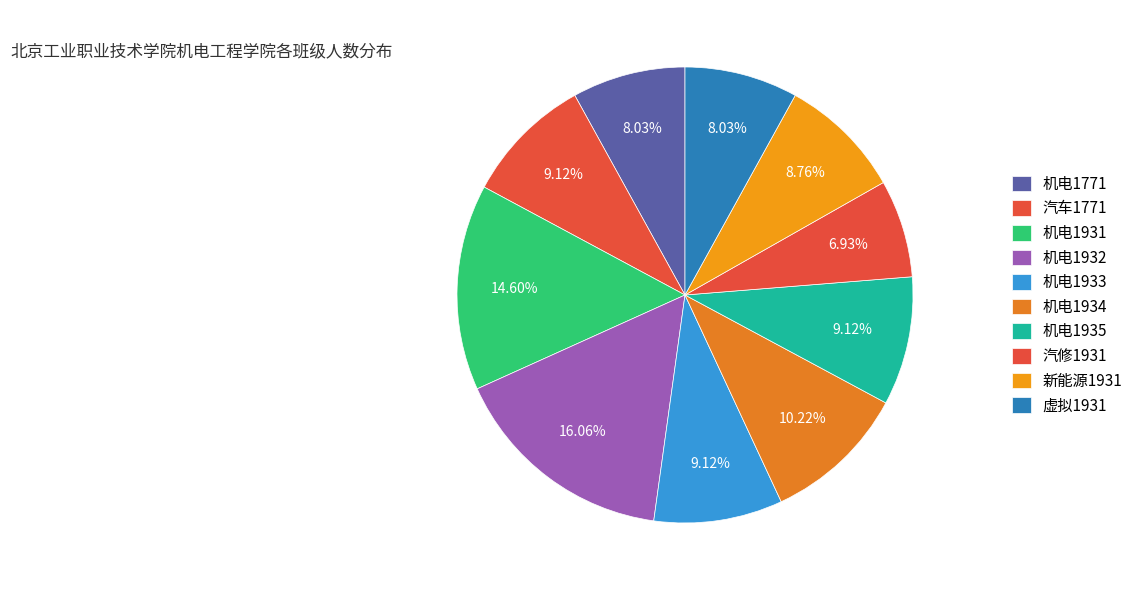

How many slices are in this pie chart?

10